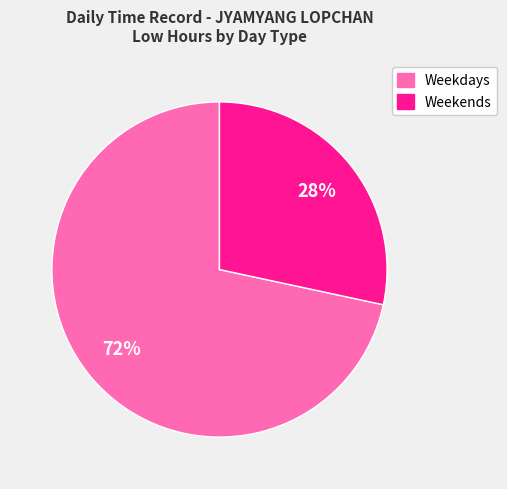

To the nearest percent, what is the average slice percentage?

50%